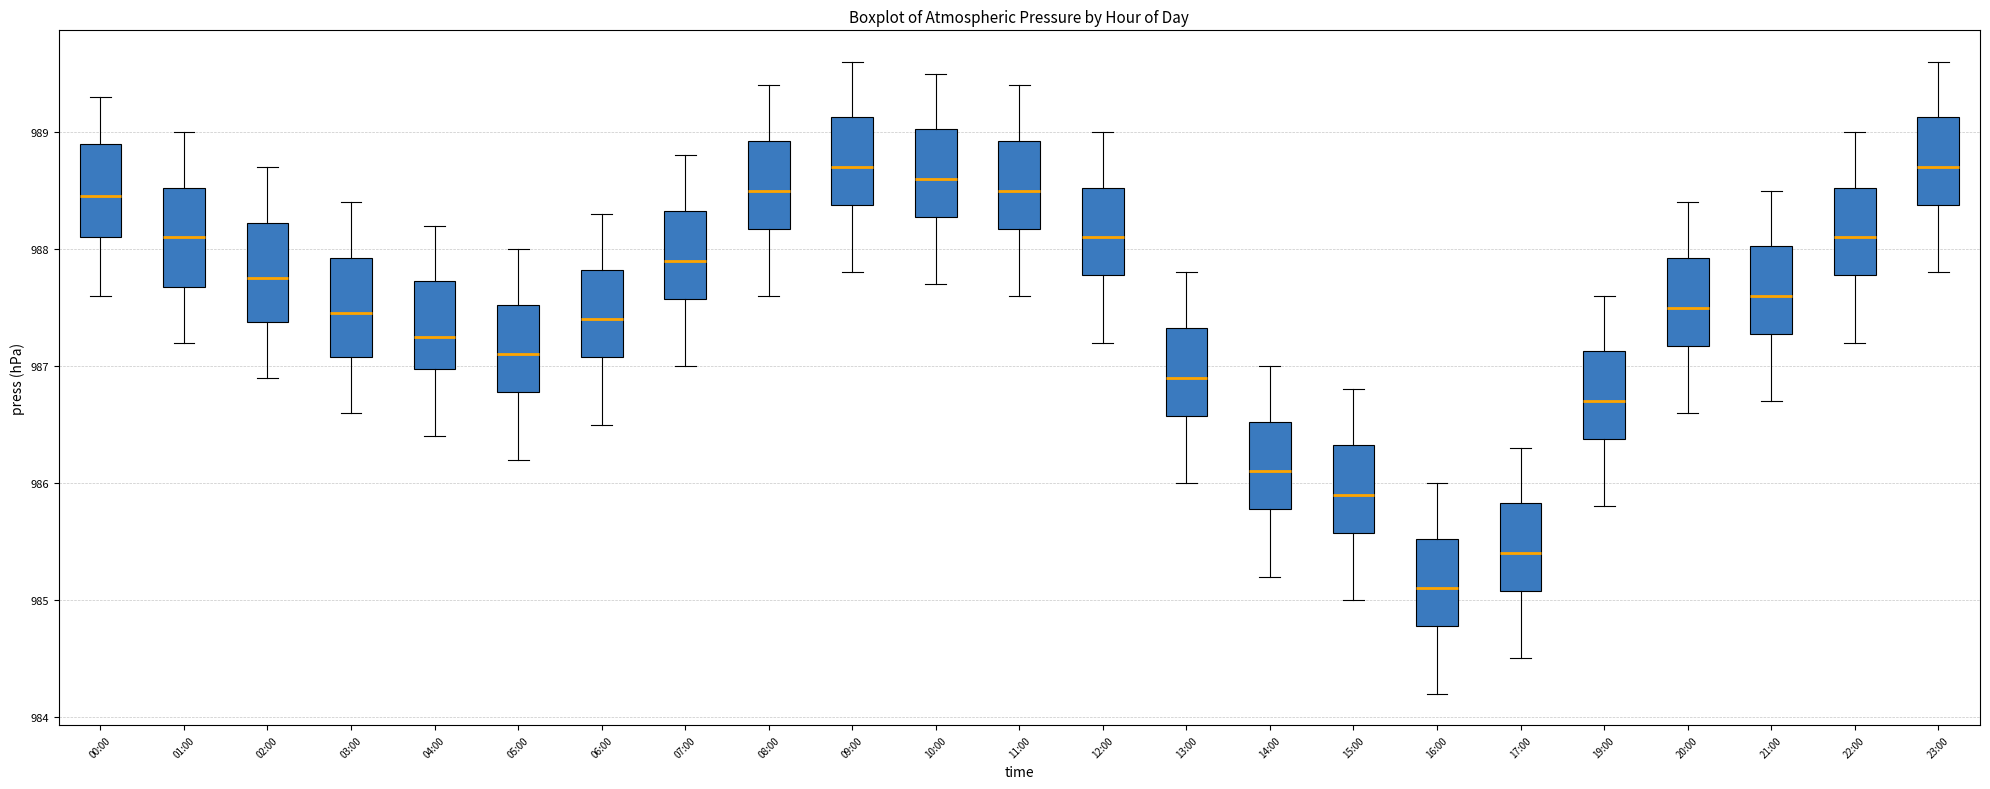

Reading left to right, transcribe this box plot: for each box, give where its median line is, the range the box spans, and where its two whiskers end, as read against the y-axis. The values are not printed on the chart, so give them approximately, as read against the axis.

00:00: median 988.5, box 988.1 to 988.9, whiskers 987.6 to 989.3
01:00: median 988.1, box 987.7 to 988.5, whiskers 987.2 to 989.0
02:00: median 987.8, box 987.4 to 988.2, whiskers 986.9 to 988.7
03:00: median 987.5, box 987.1 to 987.9, whiskers 986.6 to 988.4
04:00: median 987.3, box 987.0 to 987.7, whiskers 986.4 to 988.2
05:00: median 987.1, box 986.8 to 987.5, whiskers 986.2 to 988.0
06:00: median 987.4, box 987.1 to 987.8, whiskers 986.5 to 988.3
07:00: median 987.9, box 987.6 to 988.3, whiskers 987.0 to 988.8
08:00: median 988.5, box 988.2 to 988.9, whiskers 987.6 to 989.4
09:00: median 988.7, box 988.4 to 989.1, whiskers 987.8 to 989.6
10:00: median 988.6, box 988.3 to 989.0, whiskers 987.7 to 989.5
11:00: median 988.5, box 988.2 to 988.9, whiskers 987.6 to 989.4
12:00: median 988.1, box 987.8 to 988.5, whiskers 987.2 to 989.0
13:00: median 986.9, box 986.6 to 987.3, whiskers 986.0 to 987.8
14:00: median 986.1, box 985.8 to 986.5, whiskers 985.2 to 987.0
15:00: median 985.9, box 985.6 to 986.3, whiskers 985.0 to 986.8
16:00: median 985.1, box 984.8 to 985.5, whiskers 984.2 to 986.0
17:00: median 985.4, box 985.1 to 985.8, whiskers 984.5 to 986.3
19:00: median 986.7, box 986.4 to 987.1, whiskers 985.8 to 987.6
20:00: median 987.5, box 987.2 to 987.9, whiskers 986.6 to 988.4
21:00: median 987.6, box 987.3 to 988.0, whiskers 986.7 to 988.5
22:00: median 988.1, box 987.8 to 988.5, whiskers 987.2 to 989.0
23:00: median 988.7, box 988.4 to 989.1, whiskers 987.8 to 989.6